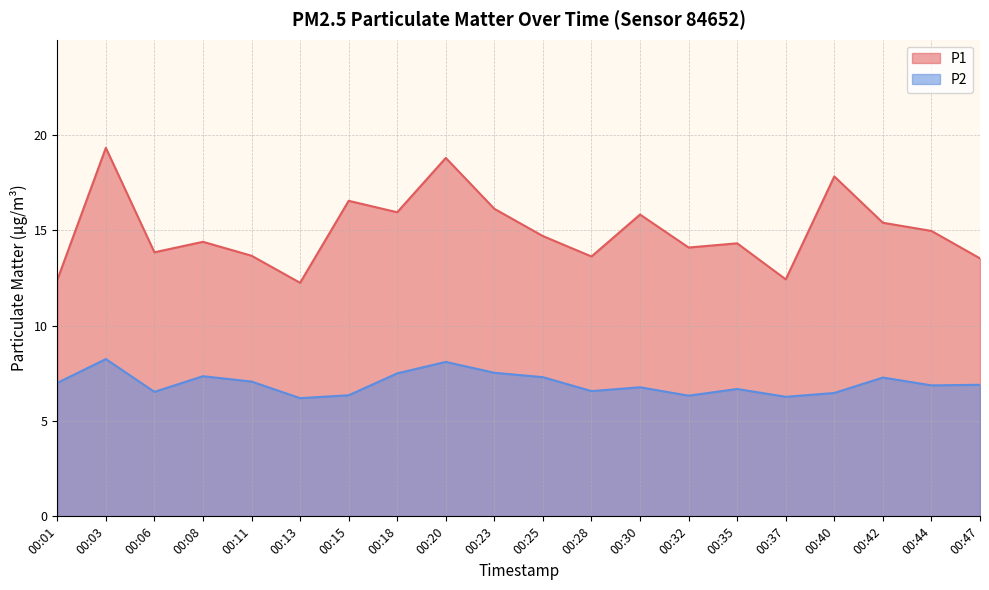

What is the value of the P2 point at the 19th from the left?

6.9